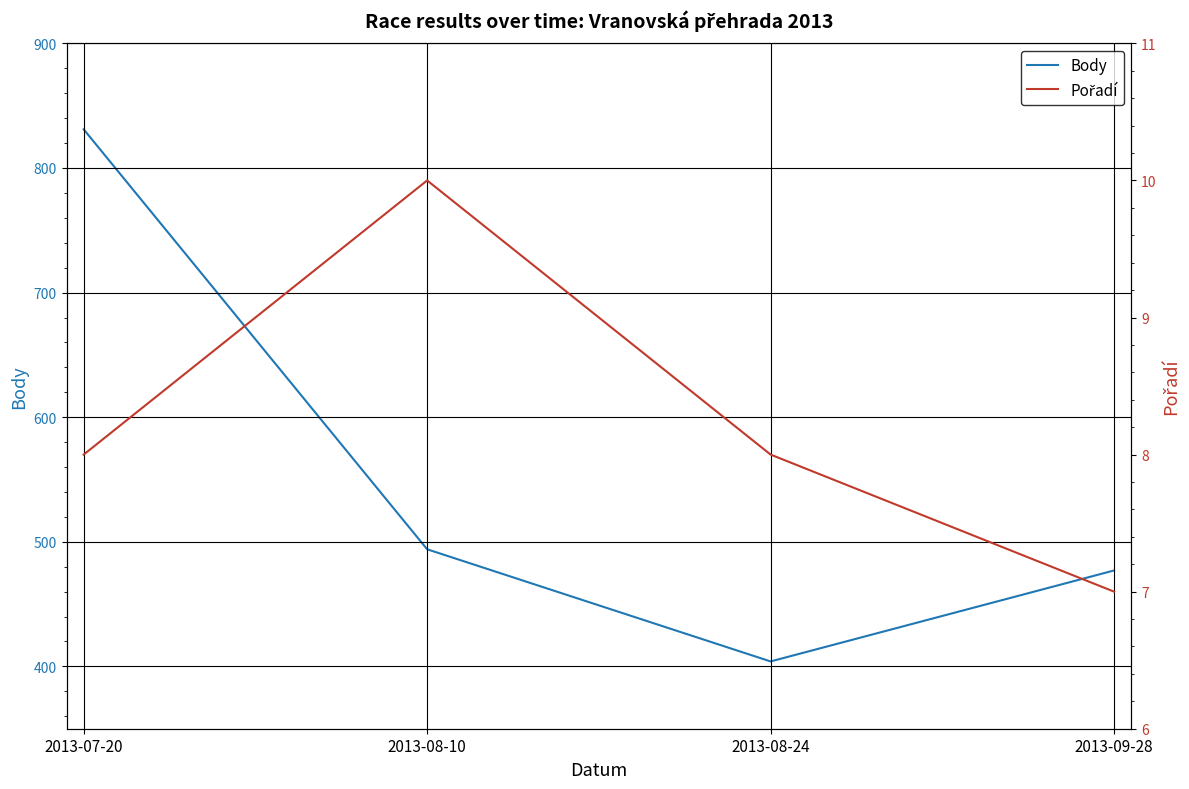

Does the chart have visible grid lines?

Yes